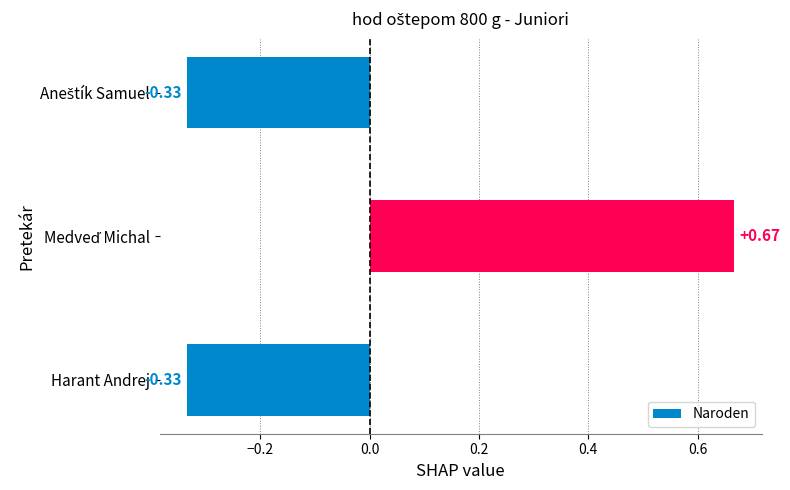

What is the difference between the maximum and minimum values?

1.0